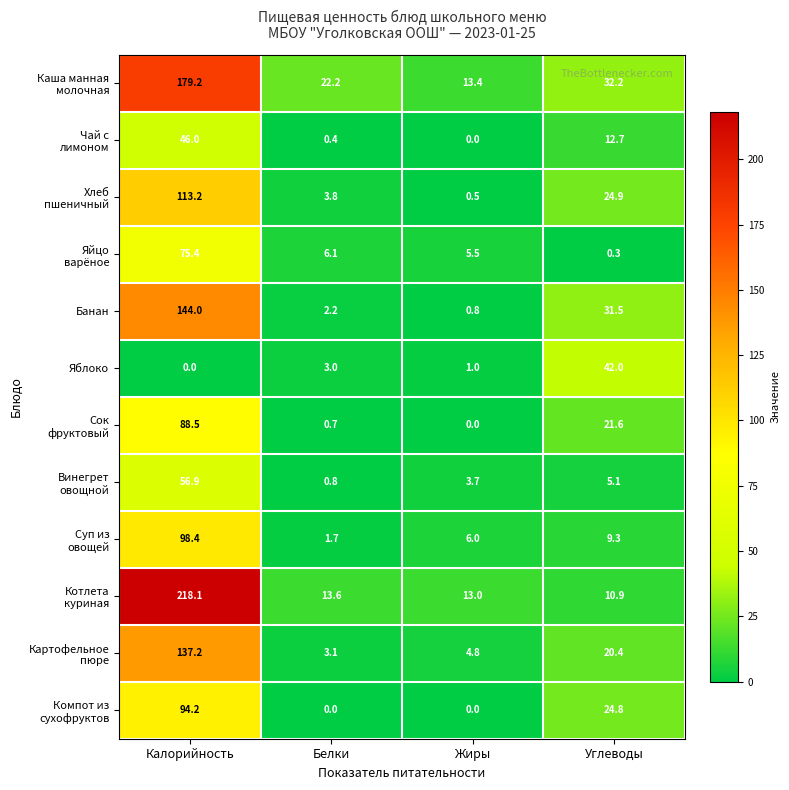

What is the total value across all series at Калорийность?

1251.1